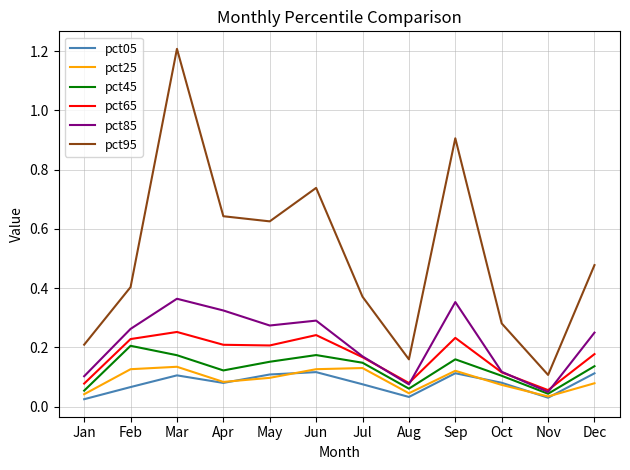

What is the total value across all series at Dec?

1.2